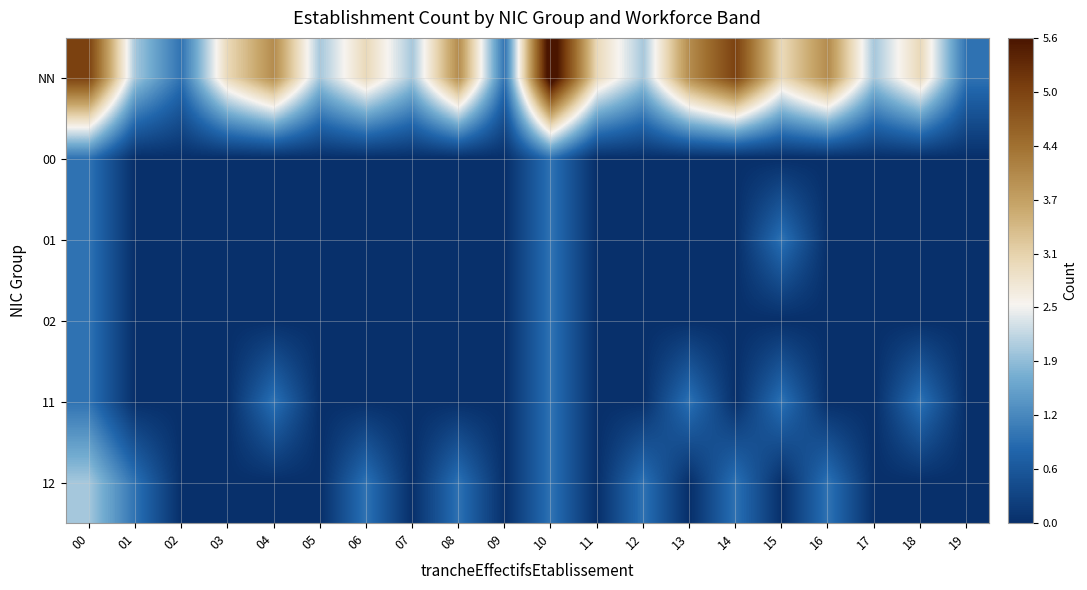

Reading left to right, what are all the values shown in this chart?

NN: 00=5	01=2	02=1	03=3	04=4	05=2	06=3	07=2	08=4	09=1	10=6	11=3	12=2	13=4	14=5	15=3	16=4	17=2	18=3	19=1
00: 00=1	01=0	02=0	03=0	04=0	05=0	06=0	07=0	08=0	09=0	10=1	11=0	12=0	13=0	14=0	15=0	16=0	17=0	18=0	19=0
01: 00=1	01=0	02=0	03=0	04=0	05=0	06=0	07=0	08=0	09=0	10=1	11=0	12=0	13=0	14=0	15=1	16=0	17=0	18=0	19=0
02: 00=1	01=0	02=0	03=0	04=0	05=0	06=0	07=0	08=0	09=0	10=1	11=0	12=0	13=0	14=0	15=0	16=0	17=0	18=0	19=0
11: 00=1	01=0	02=0	03=0	04=1	05=0	06=0	07=0	08=0	09=0	10=1	11=0	12=0	13=1	14=0	15=1	16=0	17=0	18=1	19=0
12: 00=2	01=1	02=0	03=0	04=0	05=0	06=1	07=0	08=1	09=0	10=1	11=0	12=1	13=0	14=1	15=0	16=1	17=0	18=0	19=0